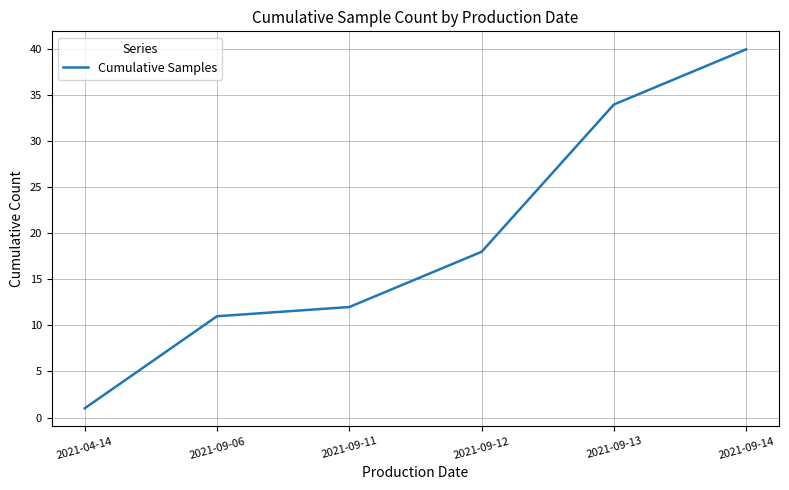

What is the difference between the values at 2021-09-13 and 2021-09-14?

6